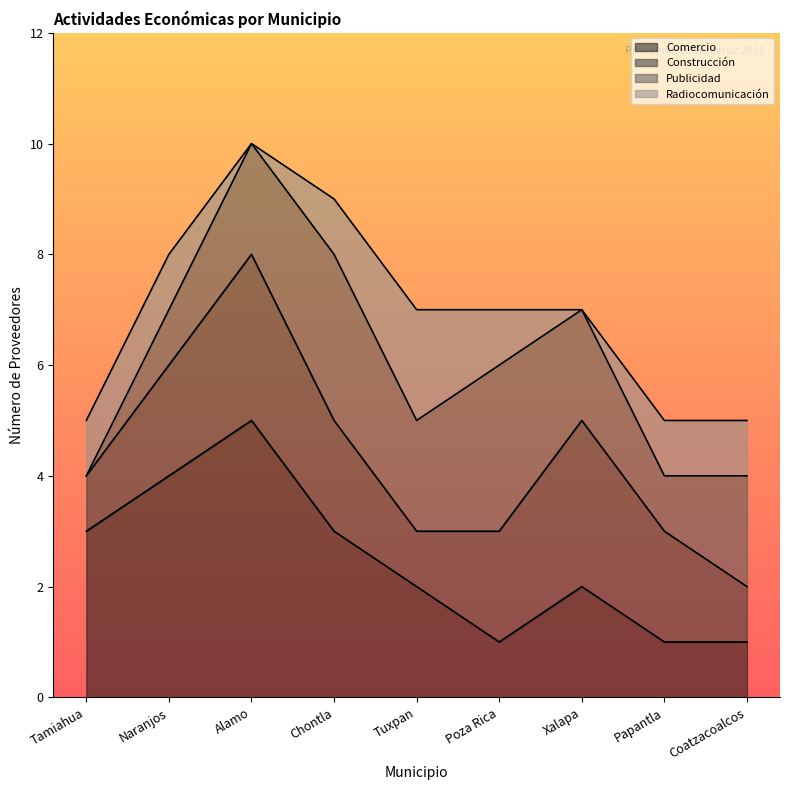

Reading left to right, transcribe all the data shown in this chart.

Comercio: Tamiahua=3	Naranjos=4	Alamo=5	Chontla=3	Tuxpan=2	Poza Rica=1	Xalapa=2	Papantla=1	Coatzacoalcos=1
Construcción: Tamiahua=1	Naranjos=2	Alamo=3	Chontla=2	Tuxpan=1	Poza Rica=2	Xalapa=3	Papantla=2	Coatzacoalcos=1
Publicidad: Tamiahua=0	Naranjos=1	Alamo=2	Chontla=3	Tuxpan=2	Poza Rica=3	Xalapa=2	Papantla=1	Coatzacoalcos=2
Radiocomunicación: Tamiahua=1	Naranjos=1	Alamo=0	Chontla=1	Tuxpan=2	Poza Rica=1	Xalapa=0	Papantla=1	Coatzacoalcos=1